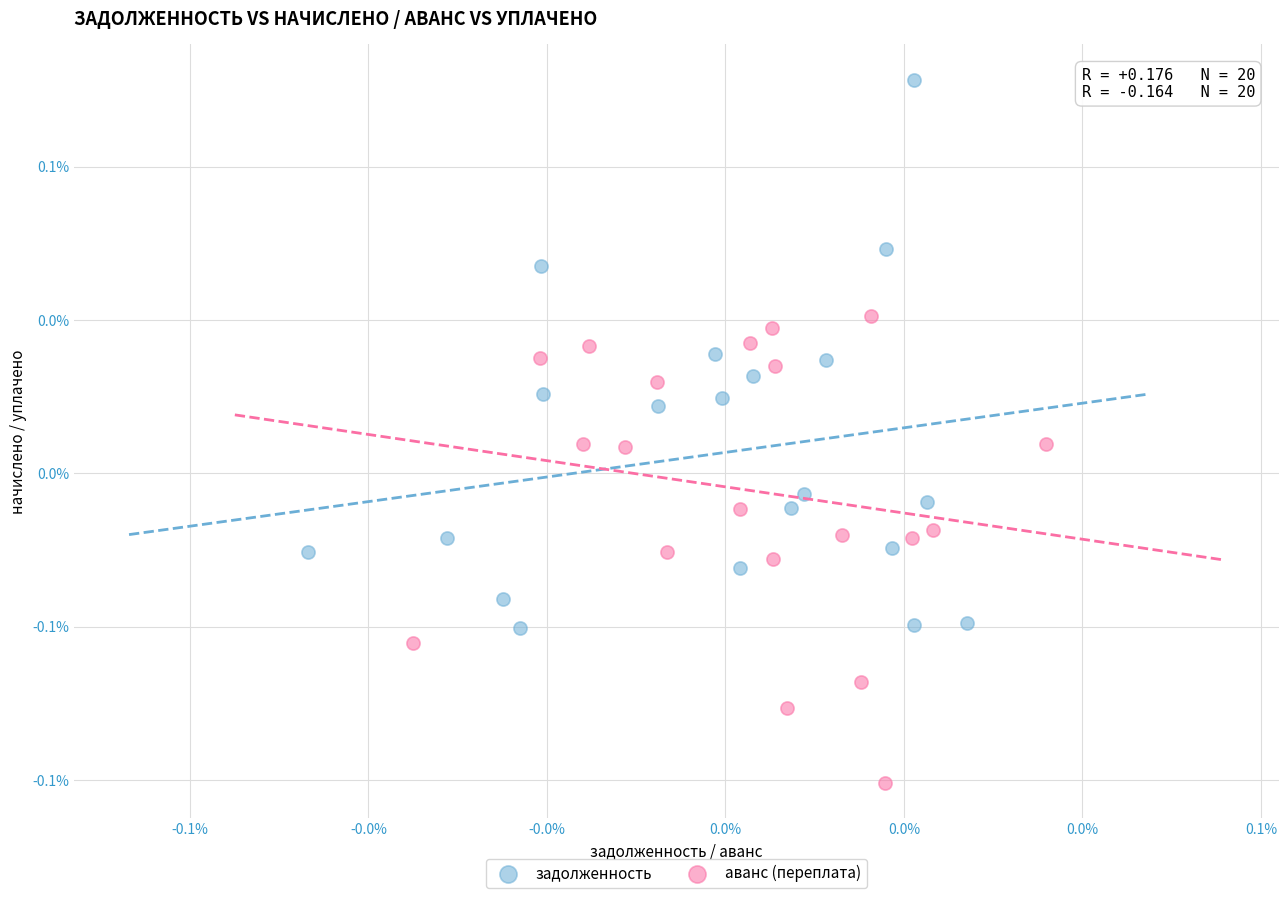

Which series has the largest Y range (max minus min)?

задолженность